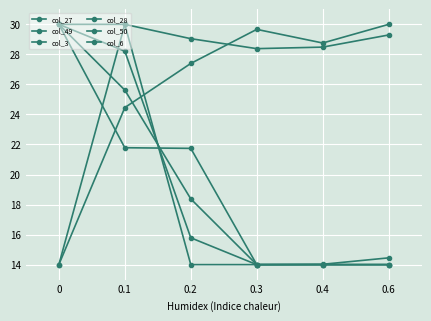

Is this an area chart (filled region under the line)?

No